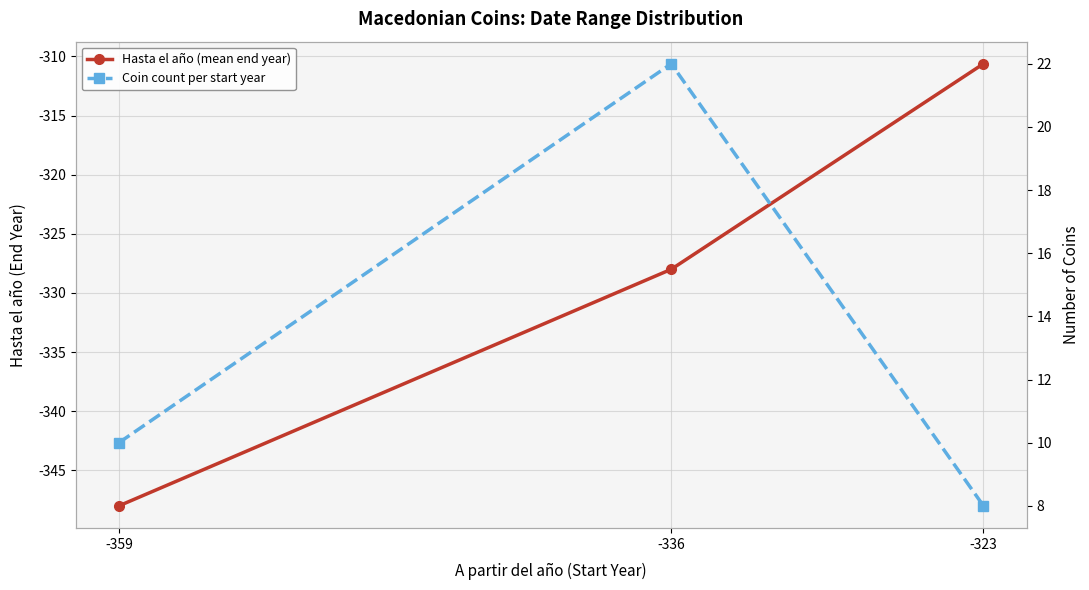

Rank the series at -359 from lowest to highest value.

Hasta el año (mean end year), Coin count per start year